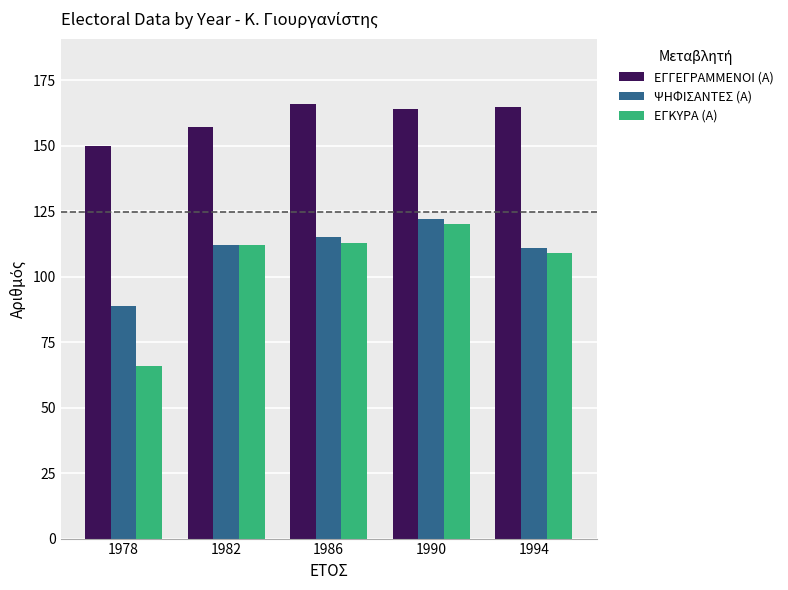

At which label does ΕΓΚΥΡΑ (Α) reach its minimum?

1978